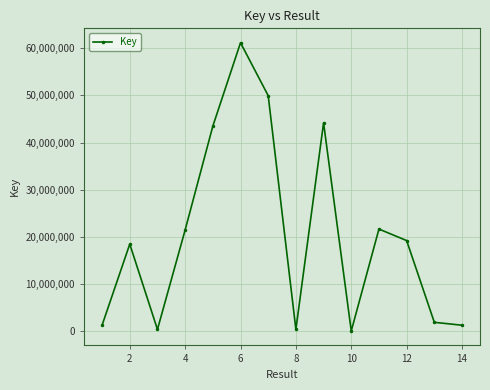

What is the sum of all values?

284456785